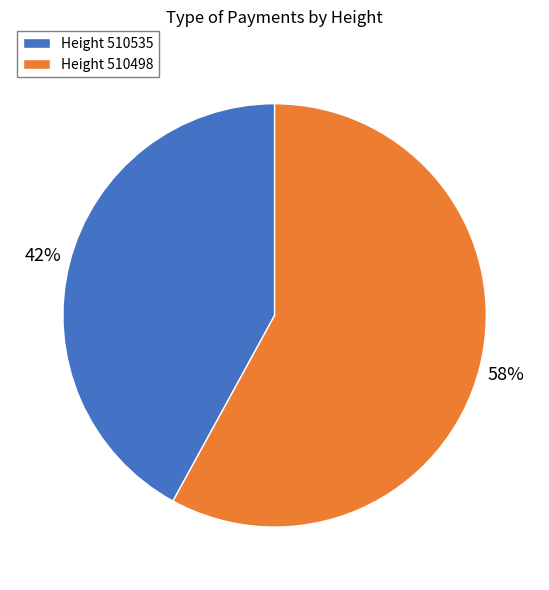

To the nearest percent, what portion does Height 510535 represent?

42%